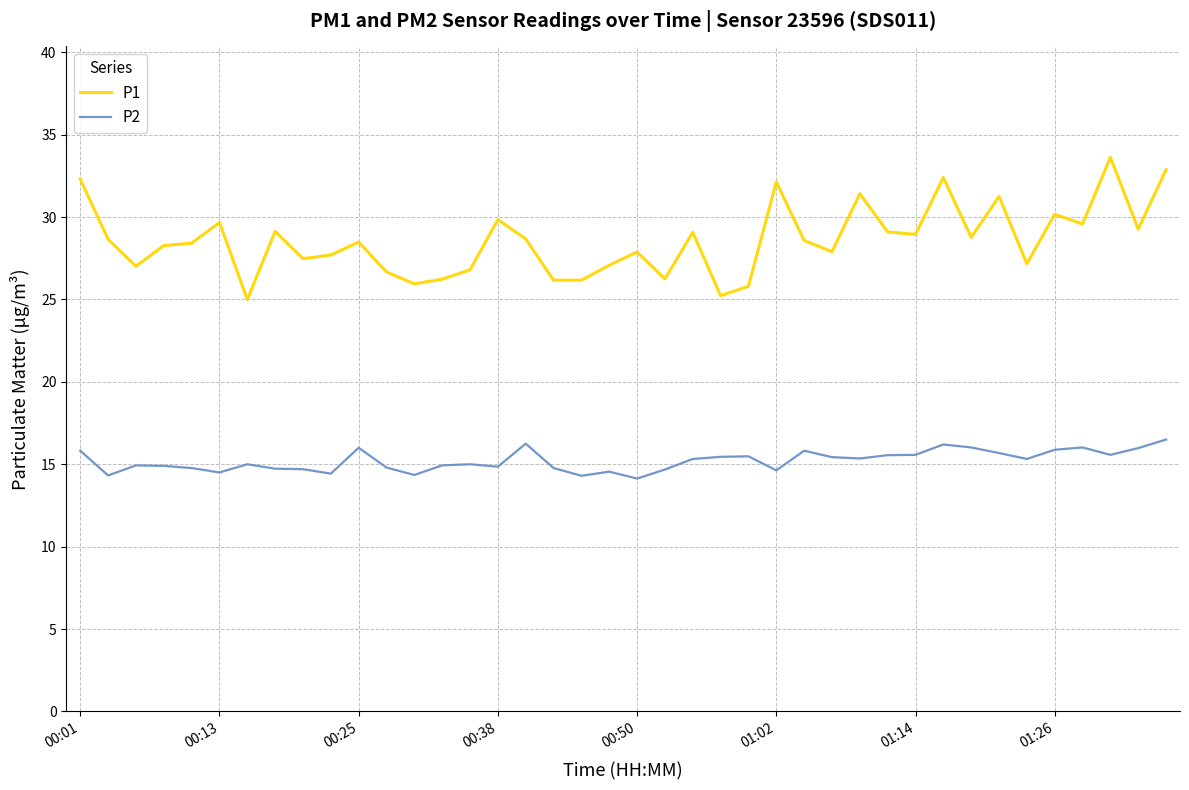

Which series has the largest range (max minus min)?

P1